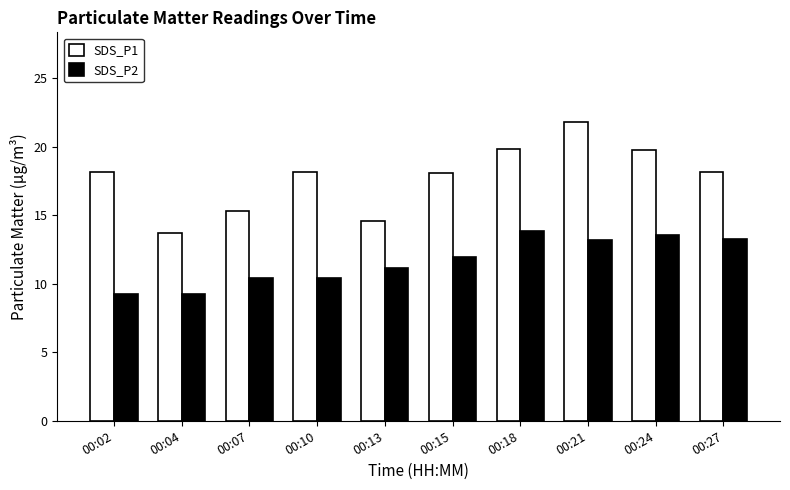

What is the sum of the SDS_P1 values at 00:07 and 00:21?

37.1